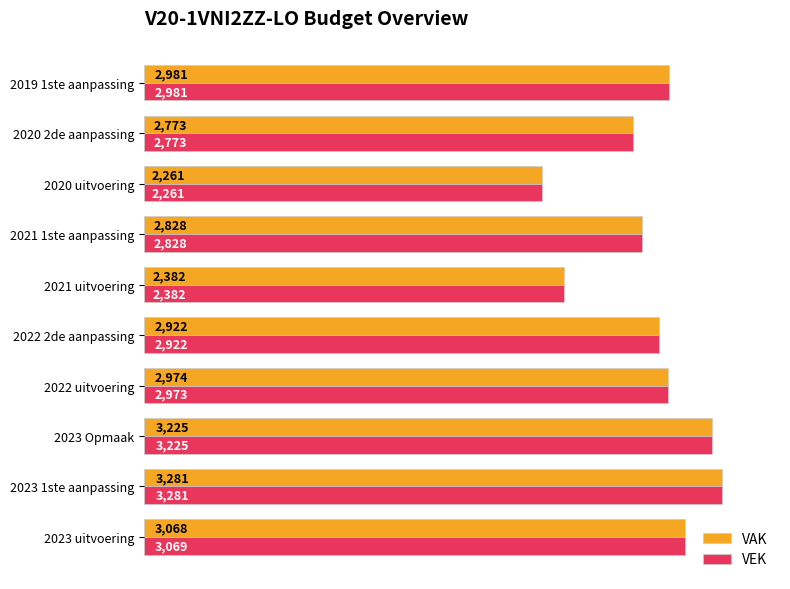

Which category has the highest value in the VEK series?

2023 1ste aanpassing